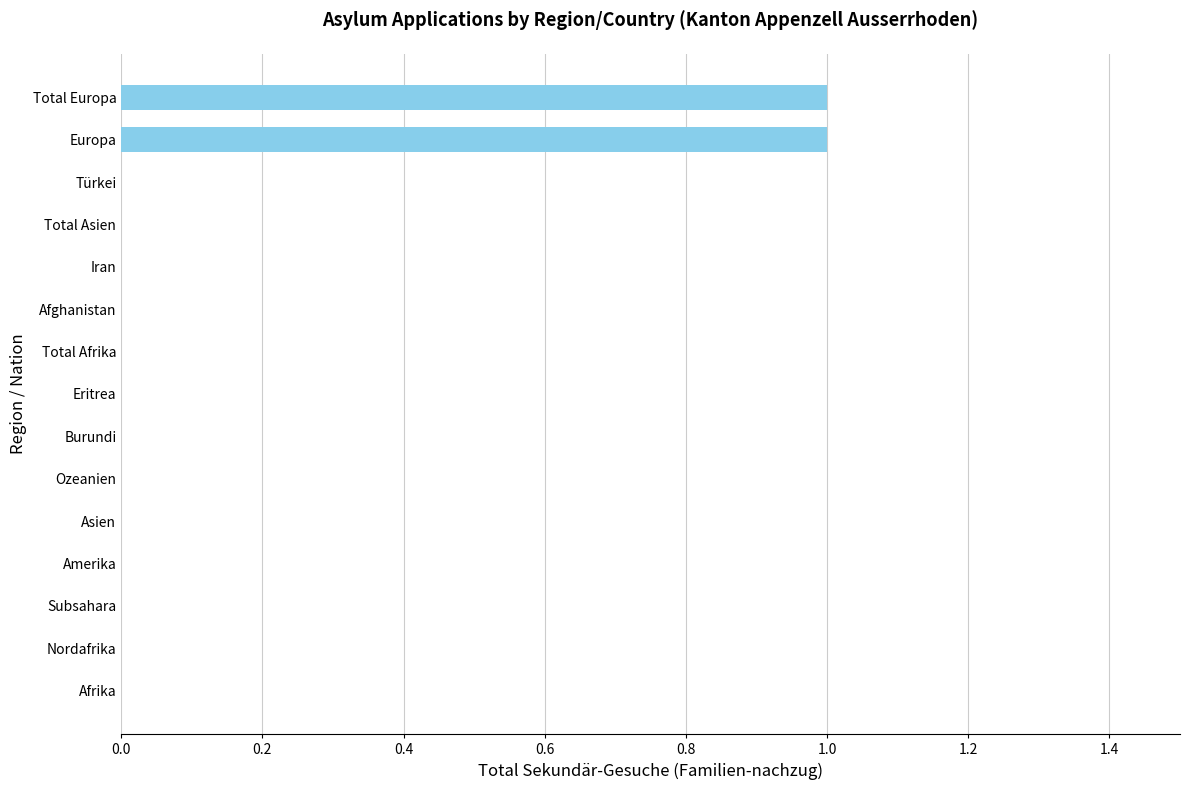

True or false: the data shows 0 at Asien.

True